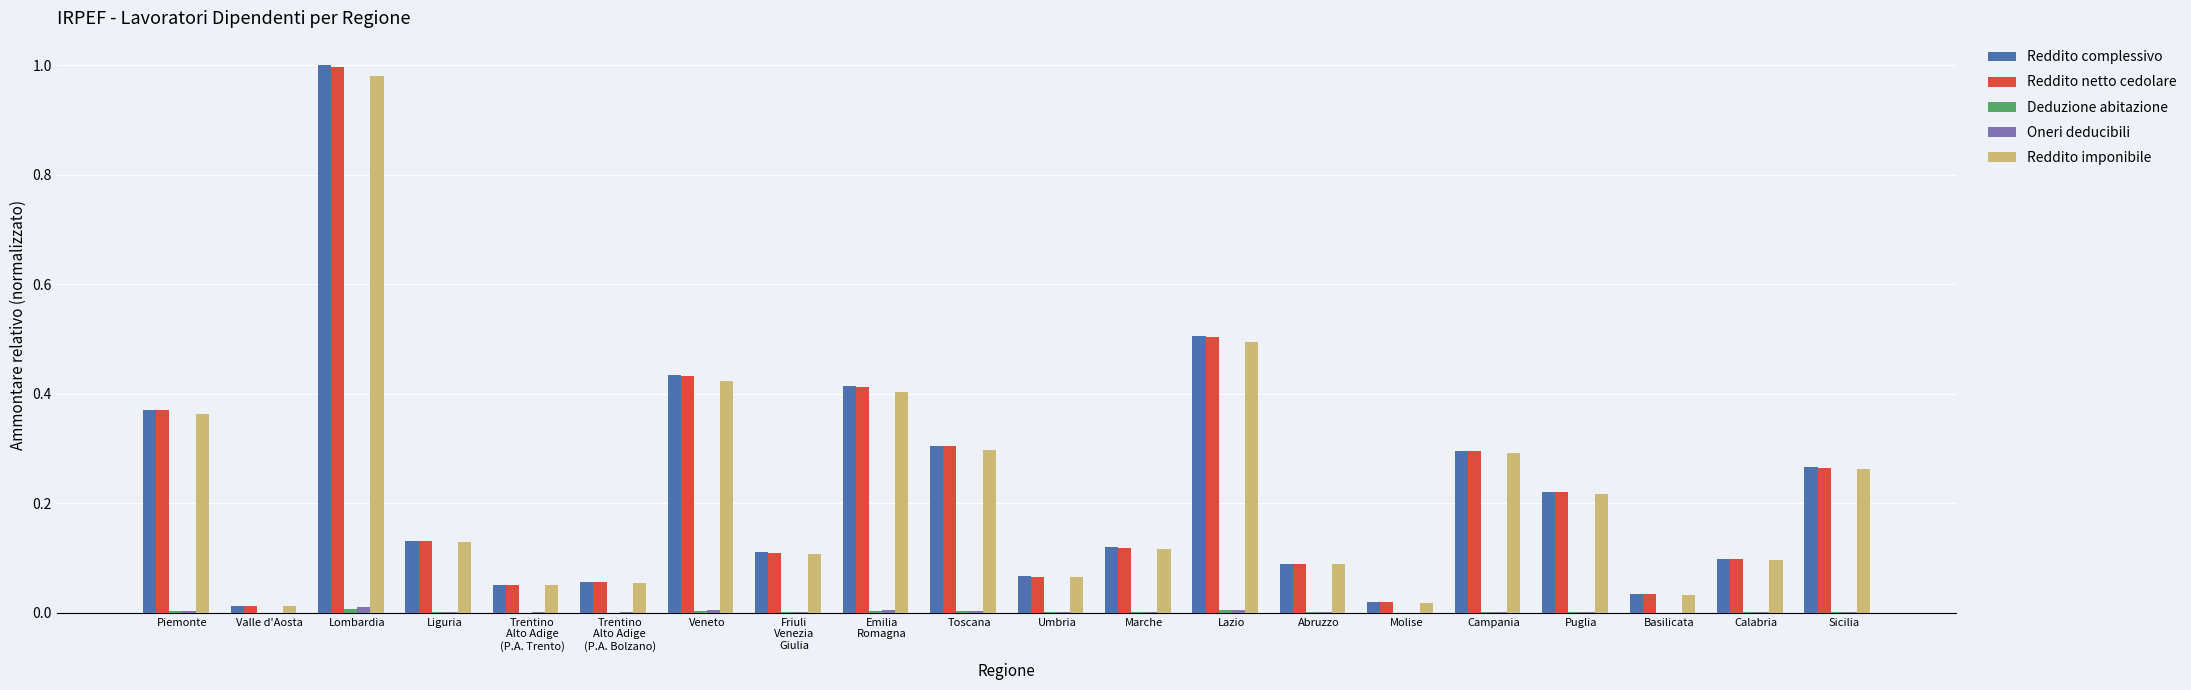

Does the chart contain stacked bars?

No